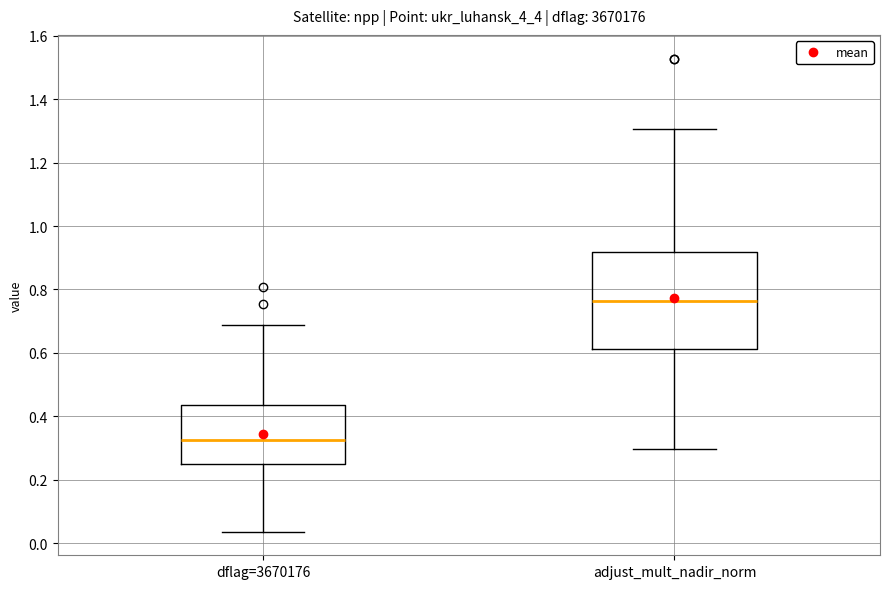

Which box has the highest median line?

adjust_mult_nadir_norm